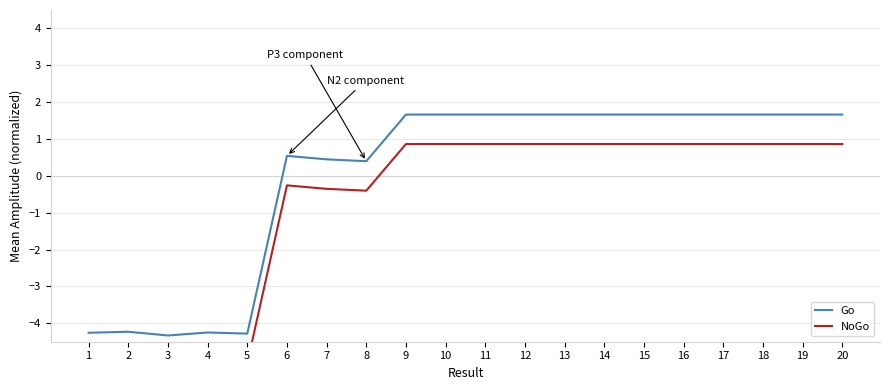

True or false: Go and NoGo intersect in this chart.

False